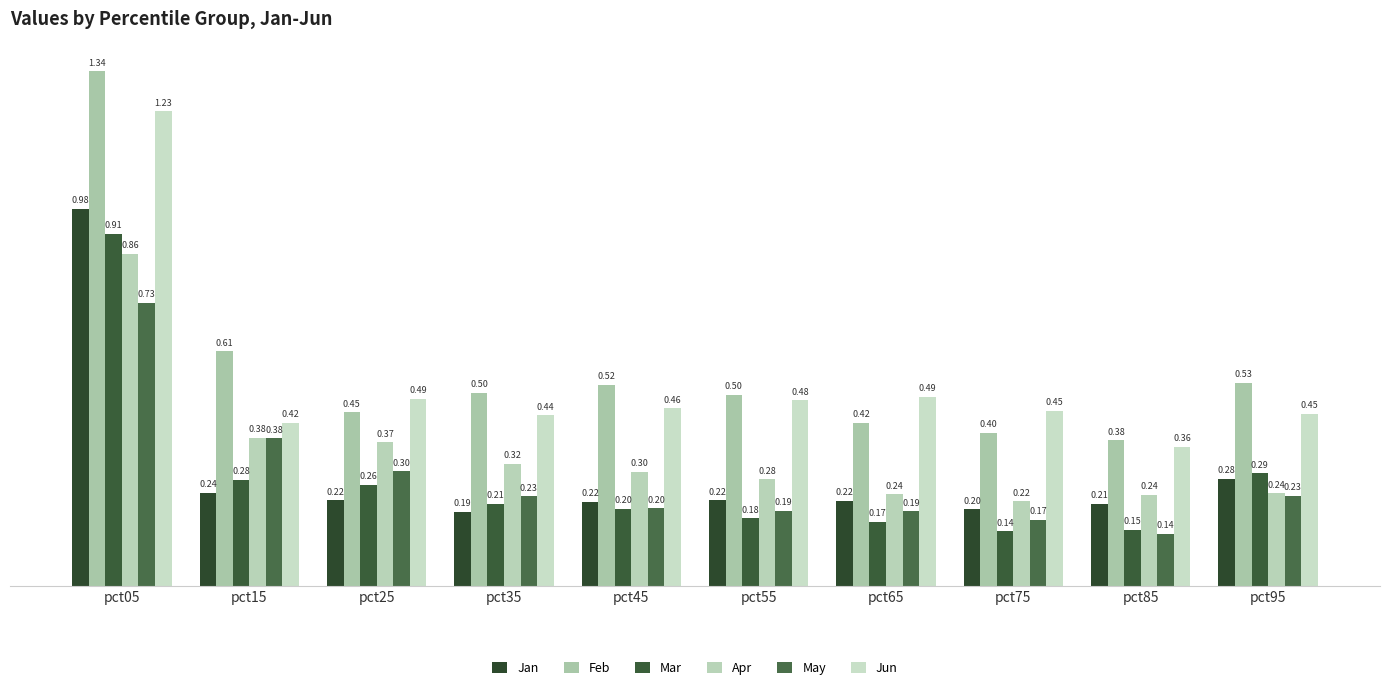

Which series has the largest total across all categories?

Feb